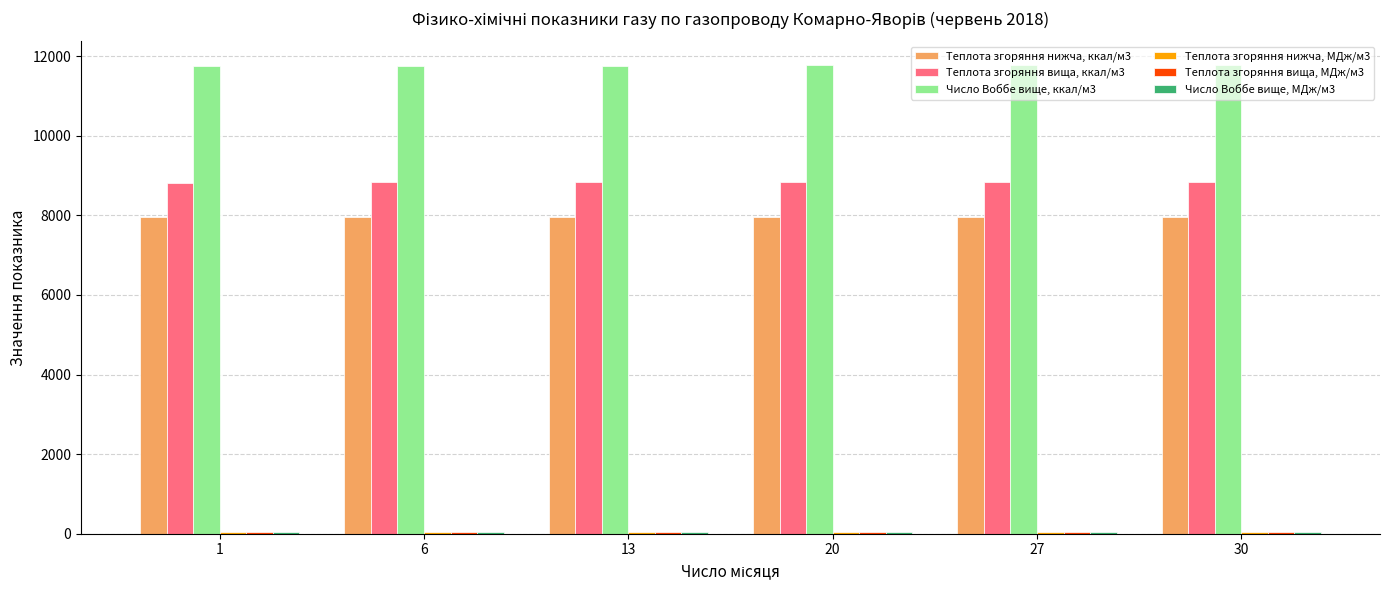

What is the difference between the Теплота згоряння вища, ккал/м3 values at 13 and 30?

2.4